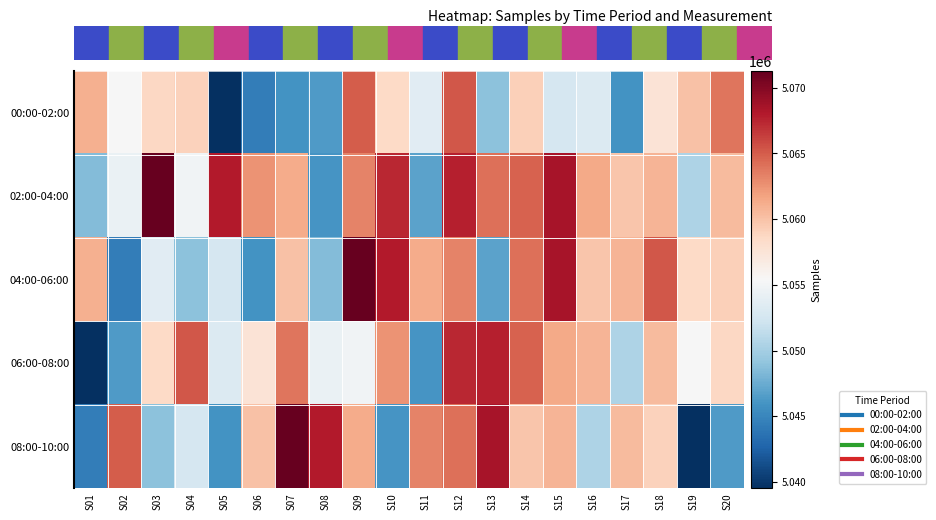

Which series has the widest spread of values?

08:00-10:00